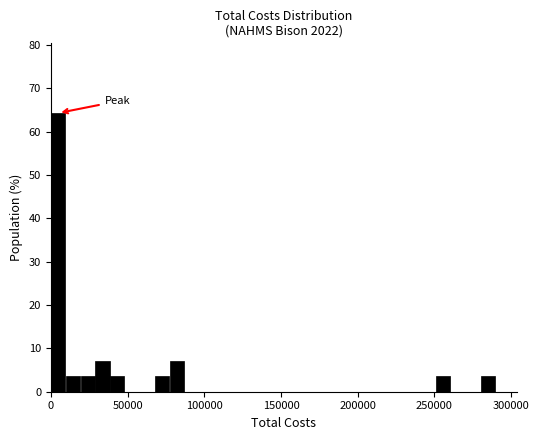

Read against the x-axis, roughly where is the centre of the tallest bar?

5000